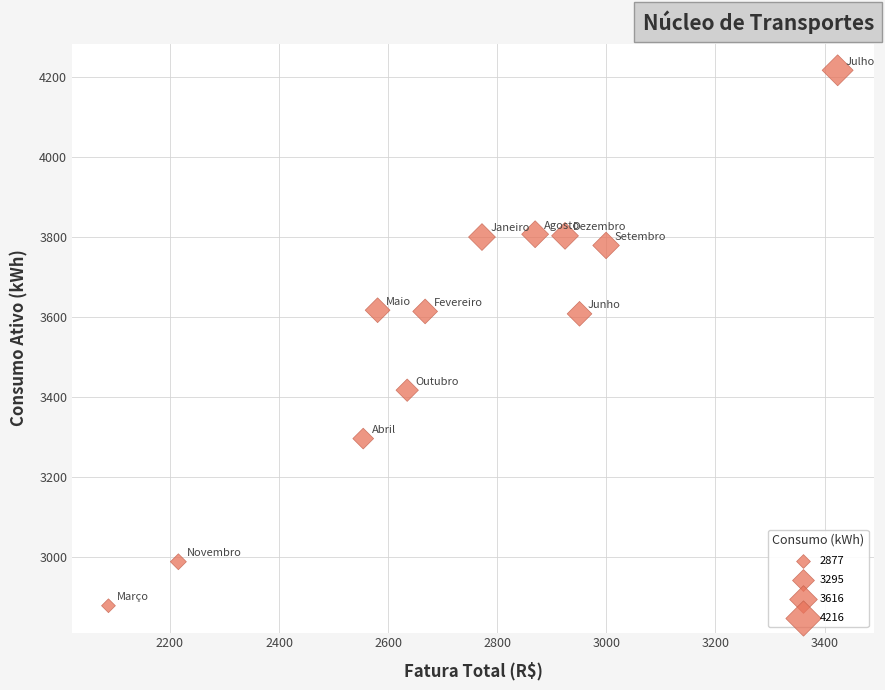

What is the range of Y values (max minus min)?

1339